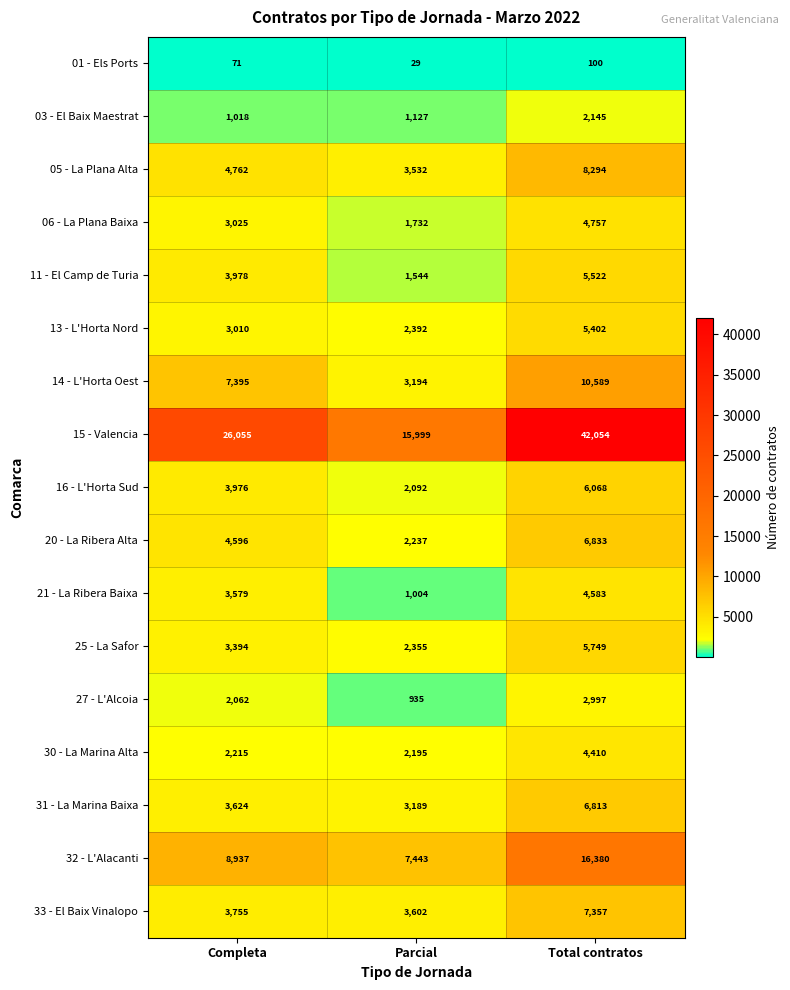

How many data points does each series have?

3